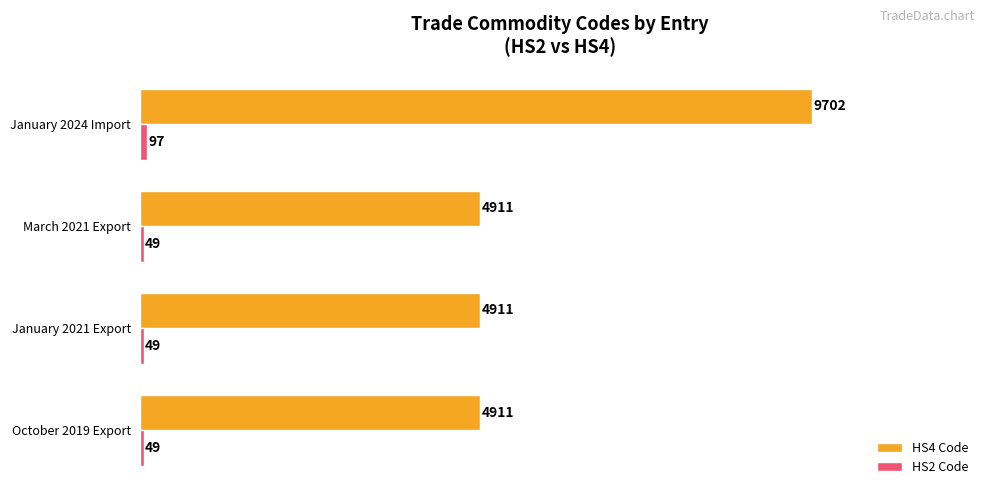

Which series changed the most between October 2019 Export and January 2024 Import?

HS4 Code